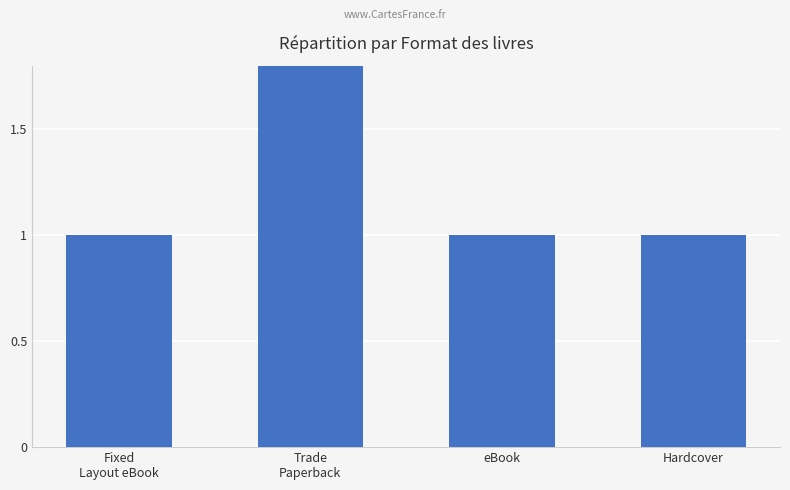

Approximately how many times larger is the value at Trade
Paperback compared to Hardcover?

2.0